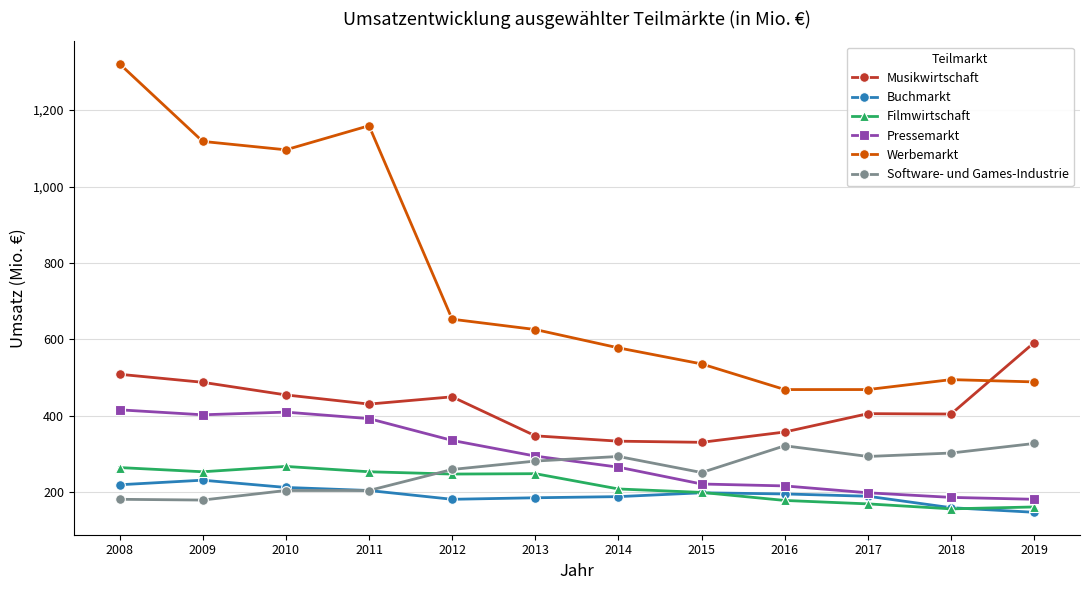

What is the value of the Werbemarkt point at the 8th from the left?

536